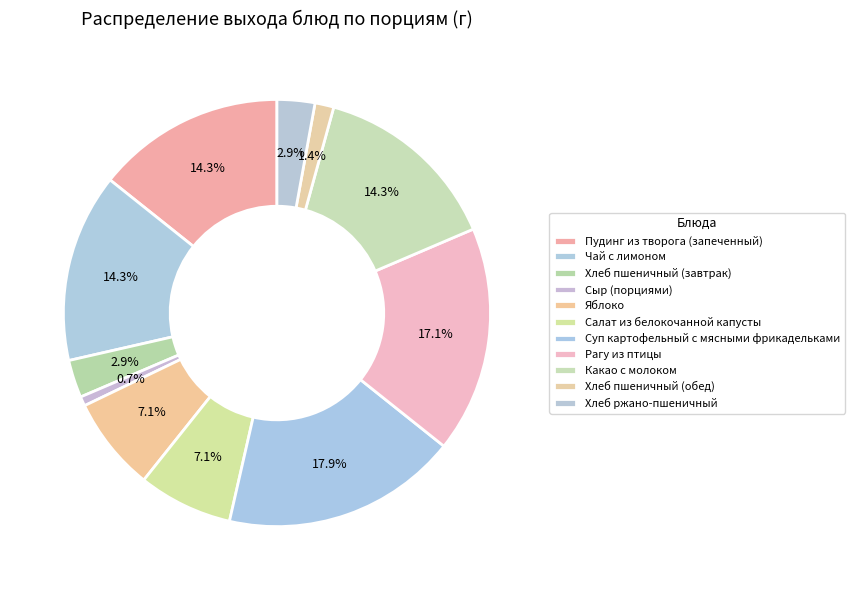

Count the number of slices in the pie.

11